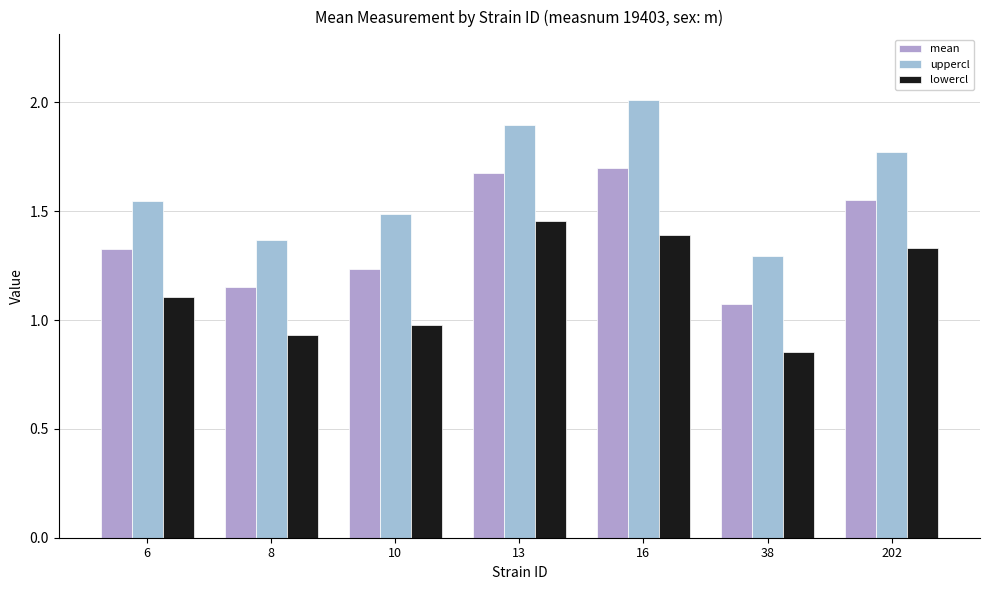

Rank the series by their maximum value, from highest to lowest.

uppercl, mean, lowercl